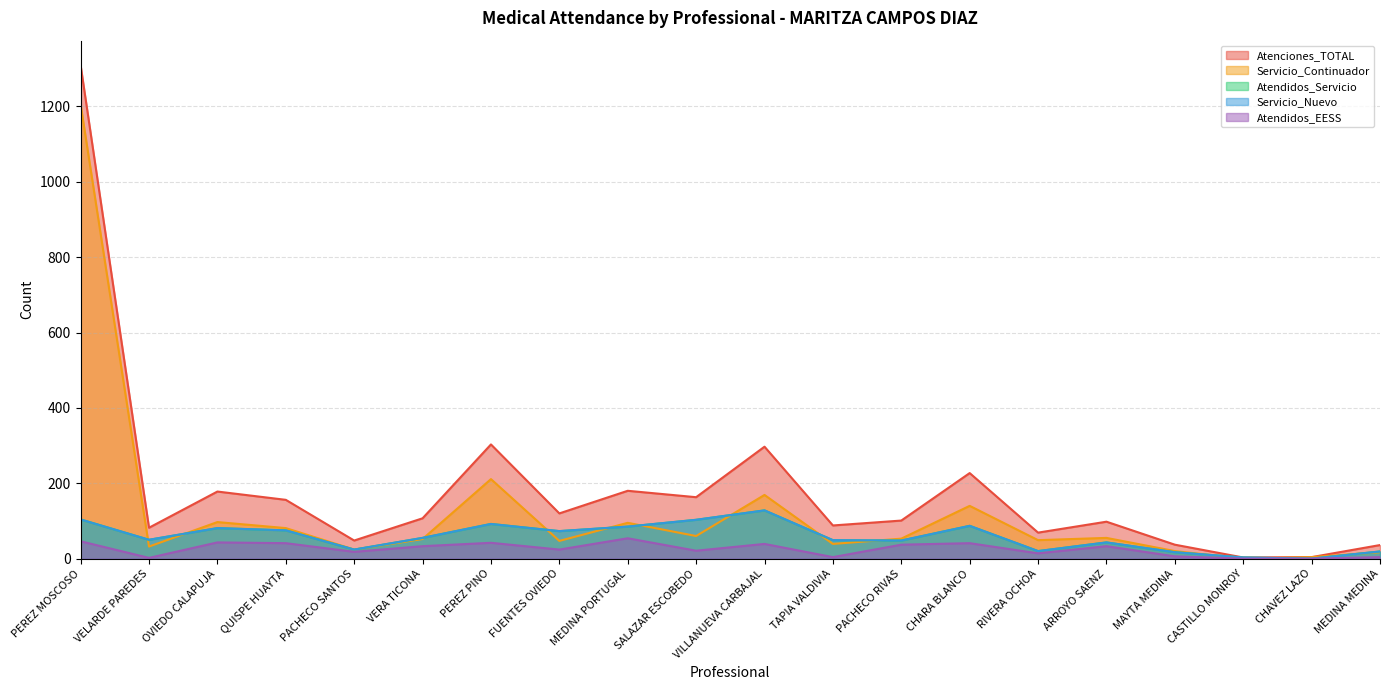

What is the total value across all series at CHARA BLANCO?

582